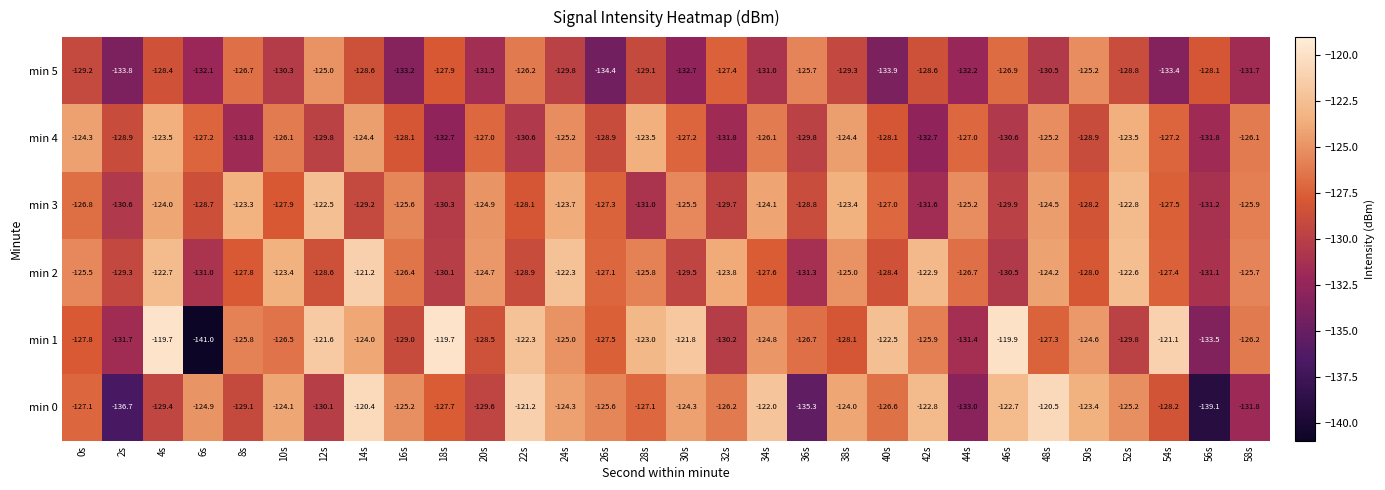

What is the sum of all min 1 values?

-3786.9